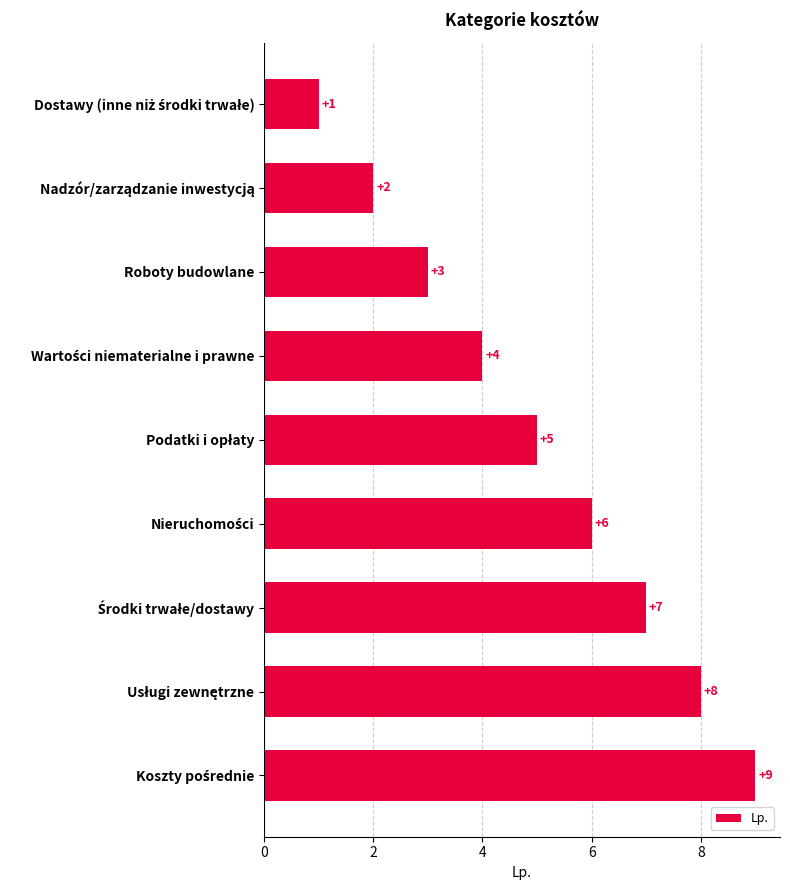

Count the values in the range 3 to 7.

5